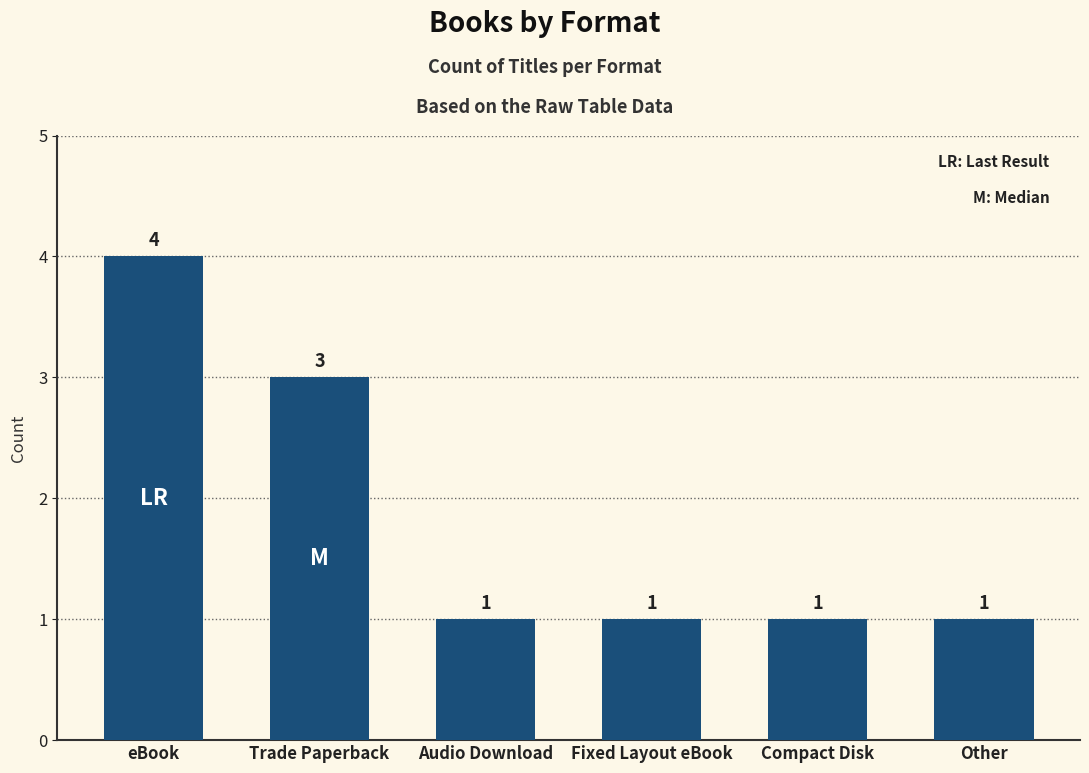

The chart shows a value of 0 at Audio Download. True or false?

False